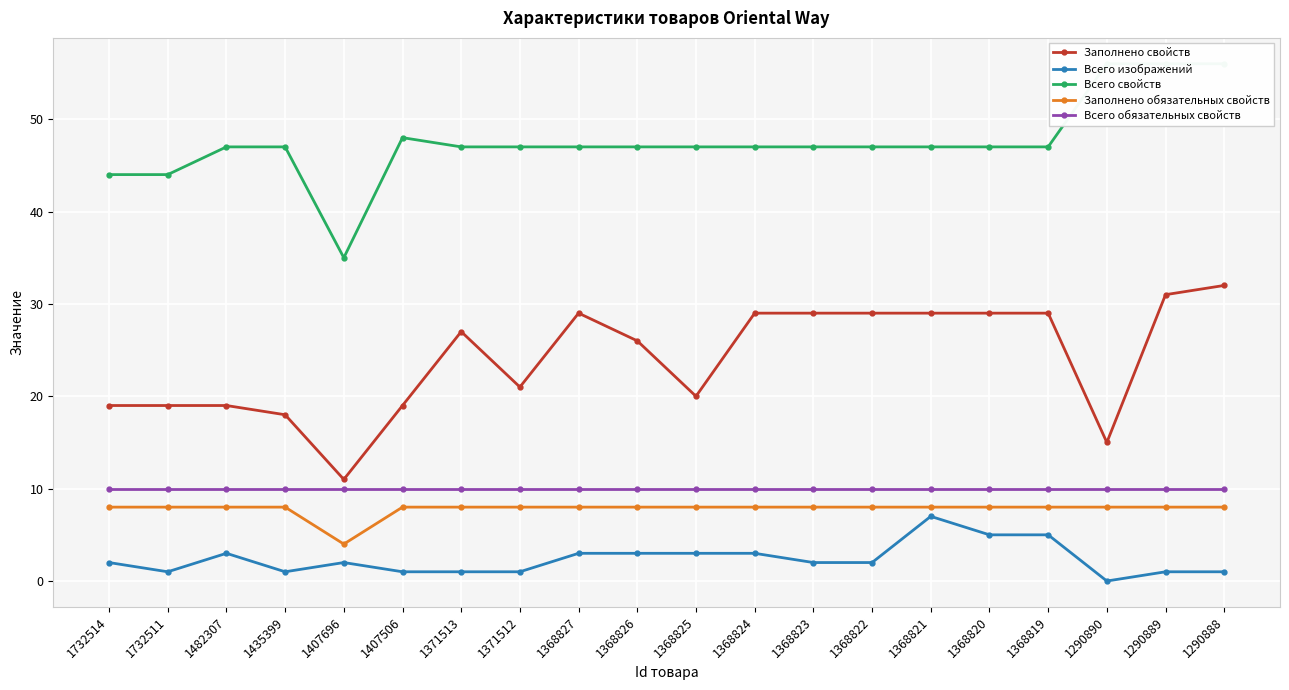

What are all the series names shown in the legend?

Заполнено свойств, Всего изображений, Всего свойств, Заполнено обязательных свойств, Всего обязательных свойств